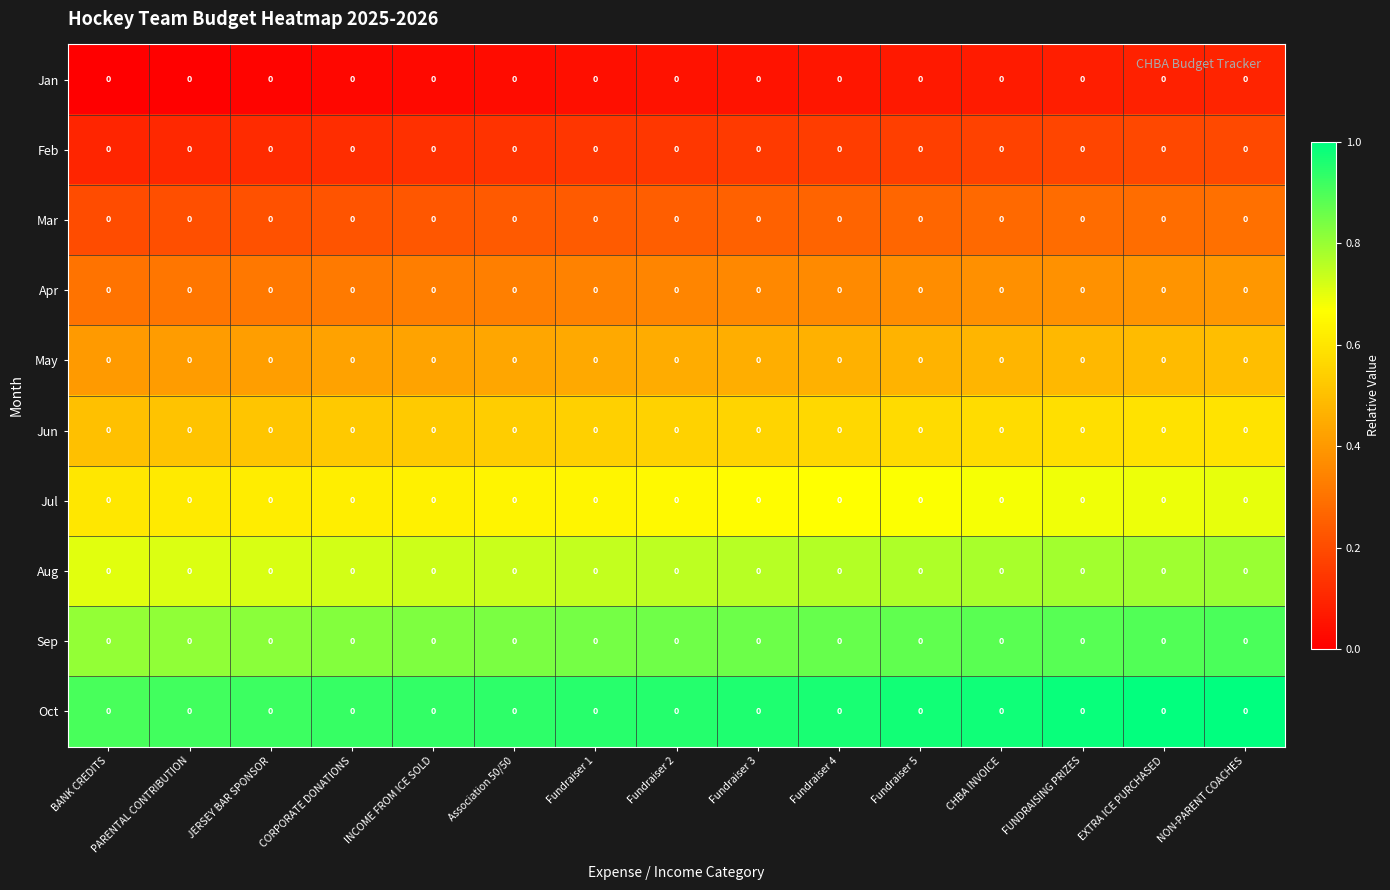

Reading right to left, transcribe all the data shown in this chart.

Jan: NON-PARENT COACHES=0.0	EXTRA ICE PURCHASED=0.0	FUNDRAISING PRIZES=0.0	CHBA INVOICE=0.0	Fundraiser 5=0.0	Fundraiser 4=0.0	Fundraiser 3=0.0	Fundraiser 2=0.0	Fundraiser 1=0.0	Association 50/50=0.0	INCOME FROM ICE SOLD=0.0	CORPORATE DONATIONS=0.0	JERSEY BAR SPONSOR=0.0	PARENTAL CONTRIBUTION=0.0	BANK CREDITS=0.0
Feb: NON-PARENT COACHES=0.0	EXTRA ICE PURCHASED=0.0	FUNDRAISING PRIZES=0.0	CHBA INVOICE=0.0	Fundraiser 5=0.0	Fundraiser 4=0.0	Fundraiser 3=0.0	Fundraiser 2=0.0	Fundraiser 1=0.0	Association 50/50=0.0	INCOME FROM ICE SOLD=0.0	CORPORATE DONATIONS=0.0	JERSEY BAR SPONSOR=0.0	PARENTAL CONTRIBUTION=0.0	BANK CREDITS=0.0
Mar: NON-PARENT COACHES=0.0	EXTRA ICE PURCHASED=0.0	FUNDRAISING PRIZES=0.0	CHBA INVOICE=0.0	Fundraiser 5=0.0	Fundraiser 4=0.0	Fundraiser 3=0.0	Fundraiser 2=0.0	Fundraiser 1=0.0	Association 50/50=0.0	INCOME FROM ICE SOLD=0.0	CORPORATE DONATIONS=0.0	JERSEY BAR SPONSOR=0.0	PARENTAL CONTRIBUTION=0.0	BANK CREDITS=0.0
Apr: NON-PARENT COACHES=0.0	EXTRA ICE PURCHASED=0.0	FUNDRAISING PRIZES=0.0	CHBA INVOICE=0.0	Fundraiser 5=0.0	Fundraiser 4=0.0	Fundraiser 3=0.0	Fundraiser 2=0.0	Fundraiser 1=0.0	Association 50/50=0.0	INCOME FROM ICE SOLD=0.0	CORPORATE DONATIONS=0.0	JERSEY BAR SPONSOR=0.0	PARENTAL CONTRIBUTION=0.0	BANK CREDITS=0.0
May: NON-PARENT COACHES=0.0	EXTRA ICE PURCHASED=0.0	FUNDRAISING PRIZES=0.0	CHBA INVOICE=0.0	Fundraiser 5=0.0	Fundraiser 4=0.0	Fundraiser 3=0.0	Fundraiser 2=0.0	Fundraiser 1=0.0	Association 50/50=0.0	INCOME FROM ICE SOLD=0.0	CORPORATE DONATIONS=0.0	JERSEY BAR SPONSOR=0.0	PARENTAL CONTRIBUTION=0.0	BANK CREDITS=0.0
Jun: NON-PARENT COACHES=0.0	EXTRA ICE PURCHASED=0.0	FUNDRAISING PRIZES=0.0	CHBA INVOICE=0.0	Fundraiser 5=0.0	Fundraiser 4=0.0	Fundraiser 3=0.0	Fundraiser 2=0.0	Fundraiser 1=0.0	Association 50/50=0.0	INCOME FROM ICE SOLD=0.0	CORPORATE DONATIONS=0.0	JERSEY BAR SPONSOR=0.0	PARENTAL CONTRIBUTION=0.0	BANK CREDITS=0.0
Jul: NON-PARENT COACHES=0.0	EXTRA ICE PURCHASED=0.0	FUNDRAISING PRIZES=0.0	CHBA INVOICE=0.0	Fundraiser 5=0.0	Fundraiser 4=0.0	Fundraiser 3=0.0	Fundraiser 2=0.0	Fundraiser 1=0.0	Association 50/50=0.0	INCOME FROM ICE SOLD=0.0	CORPORATE DONATIONS=0.0	JERSEY BAR SPONSOR=0.0	PARENTAL CONTRIBUTION=0.0	BANK CREDITS=0.0
Aug: NON-PARENT COACHES=0.0	EXTRA ICE PURCHASED=0.0	FUNDRAISING PRIZES=0.0	CHBA INVOICE=0.0	Fundraiser 5=0.0	Fundraiser 4=0.0	Fundraiser 3=0.0	Fundraiser 2=0.0	Fundraiser 1=0.0	Association 50/50=0.0	INCOME FROM ICE SOLD=0.0	CORPORATE DONATIONS=0.0	JERSEY BAR SPONSOR=0.0	PARENTAL CONTRIBUTION=0.0	BANK CREDITS=0.0
Sep: NON-PARENT COACHES=0.0	EXTRA ICE PURCHASED=0.0	FUNDRAISING PRIZES=0.0	CHBA INVOICE=0.0	Fundraiser 5=0.0	Fundraiser 4=0.0	Fundraiser 3=0.0	Fundraiser 2=0.0	Fundraiser 1=0.0	Association 50/50=0.0	INCOME FROM ICE SOLD=0.0	CORPORATE DONATIONS=0.0	JERSEY BAR SPONSOR=0.0	PARENTAL CONTRIBUTION=0.0	BANK CREDITS=0.0
Oct: NON-PARENT COACHES=0.0	EXTRA ICE PURCHASED=0.0	FUNDRAISING PRIZES=0.0	CHBA INVOICE=0.0	Fundraiser 5=0.0	Fundraiser 4=0.0	Fundraiser 3=0.0	Fundraiser 2=0.0	Fundraiser 1=0.0	Association 50/50=0.0	INCOME FROM ICE SOLD=0.0	CORPORATE DONATIONS=0.0	JERSEY BAR SPONSOR=0.0	PARENTAL CONTRIBUTION=0.0	BANK CREDITS=0.0